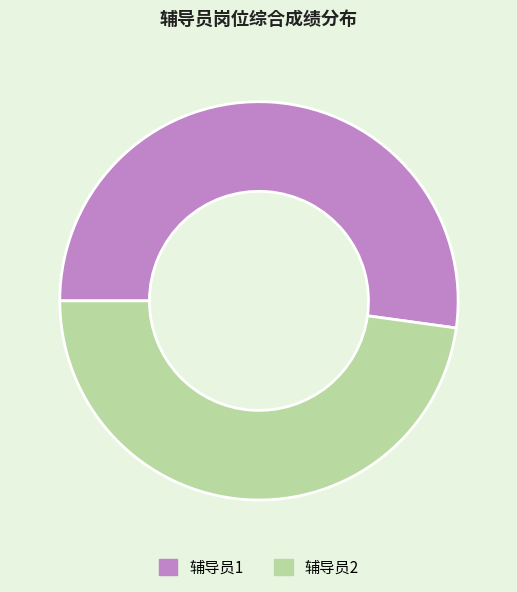

The 辅导员1 slice represents 52% of the pie. True or false?

True